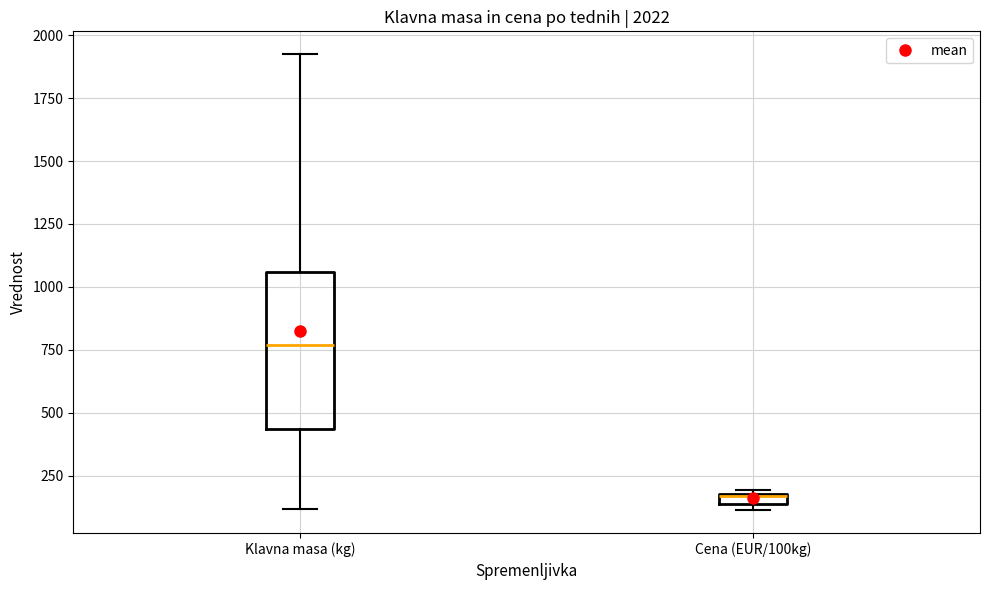

Which box has the lowest median line?

Cena (EUR/100kg)